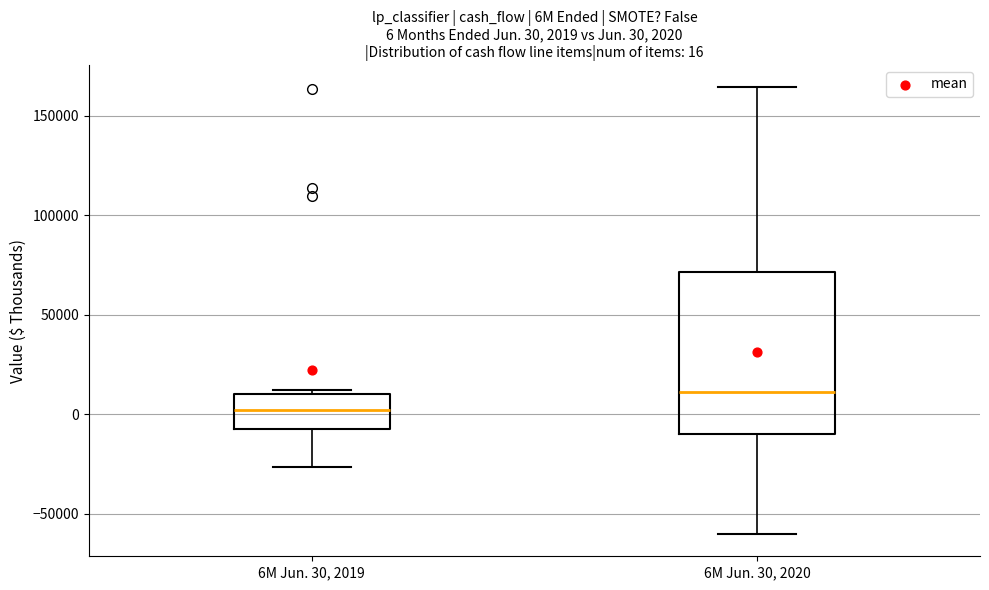

Which box's median line is the highest?

6M Jun. 30, 2020